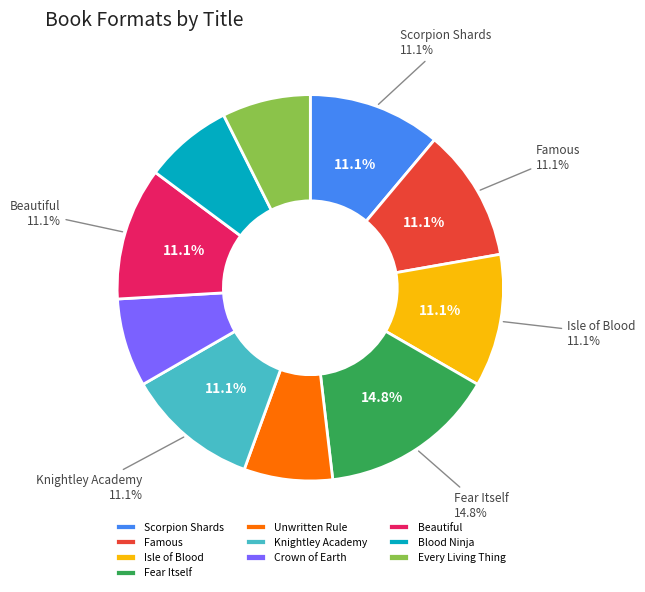

Does Famous represent more than half of the total?

No